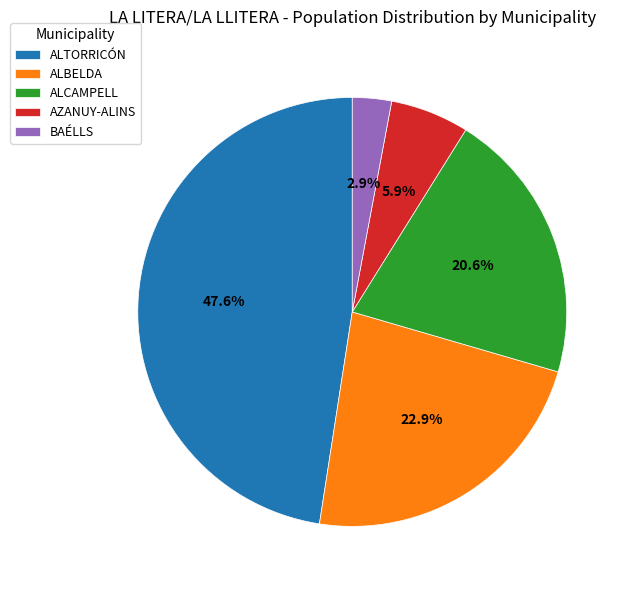

Between BAÉLLS and AZANUY-ALINS, which is larger?

AZANUY-ALINS